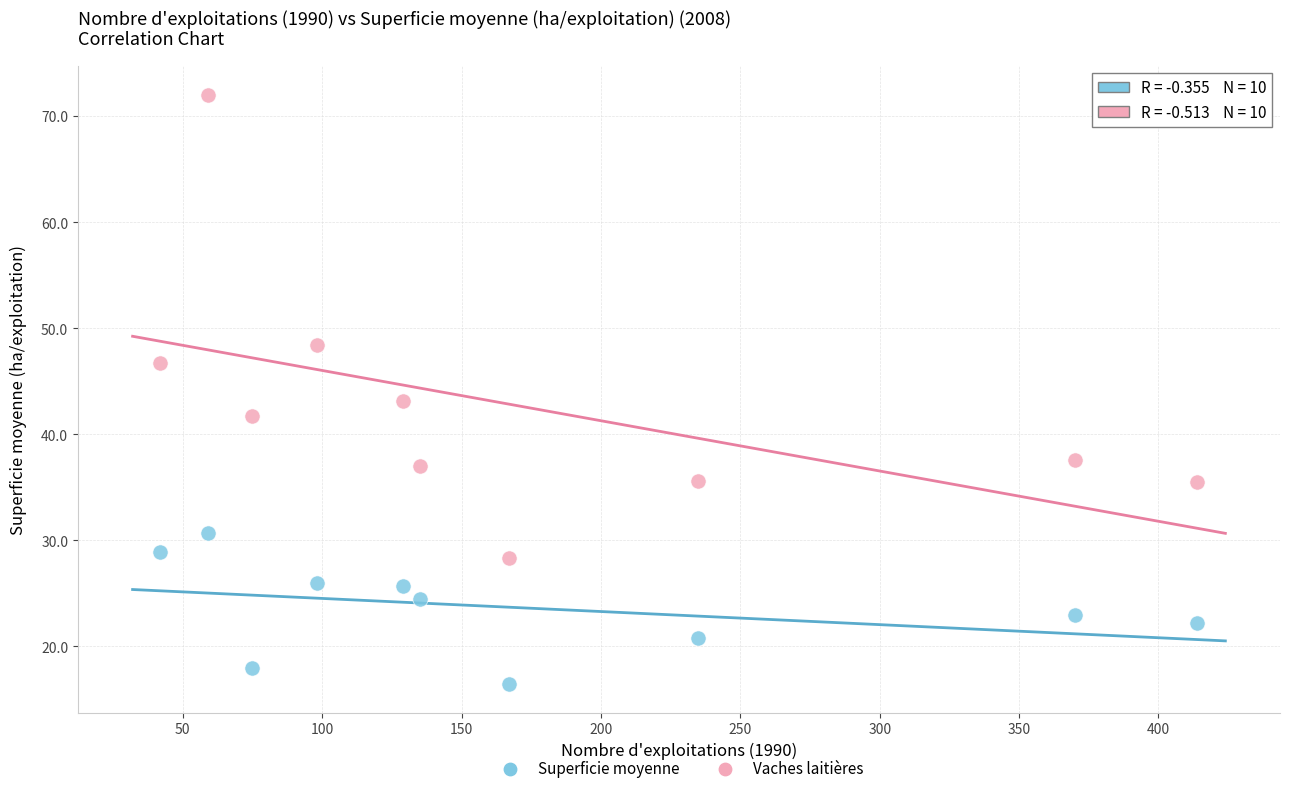

Across all data points, what is the range of X values (max minus min)?

372.0